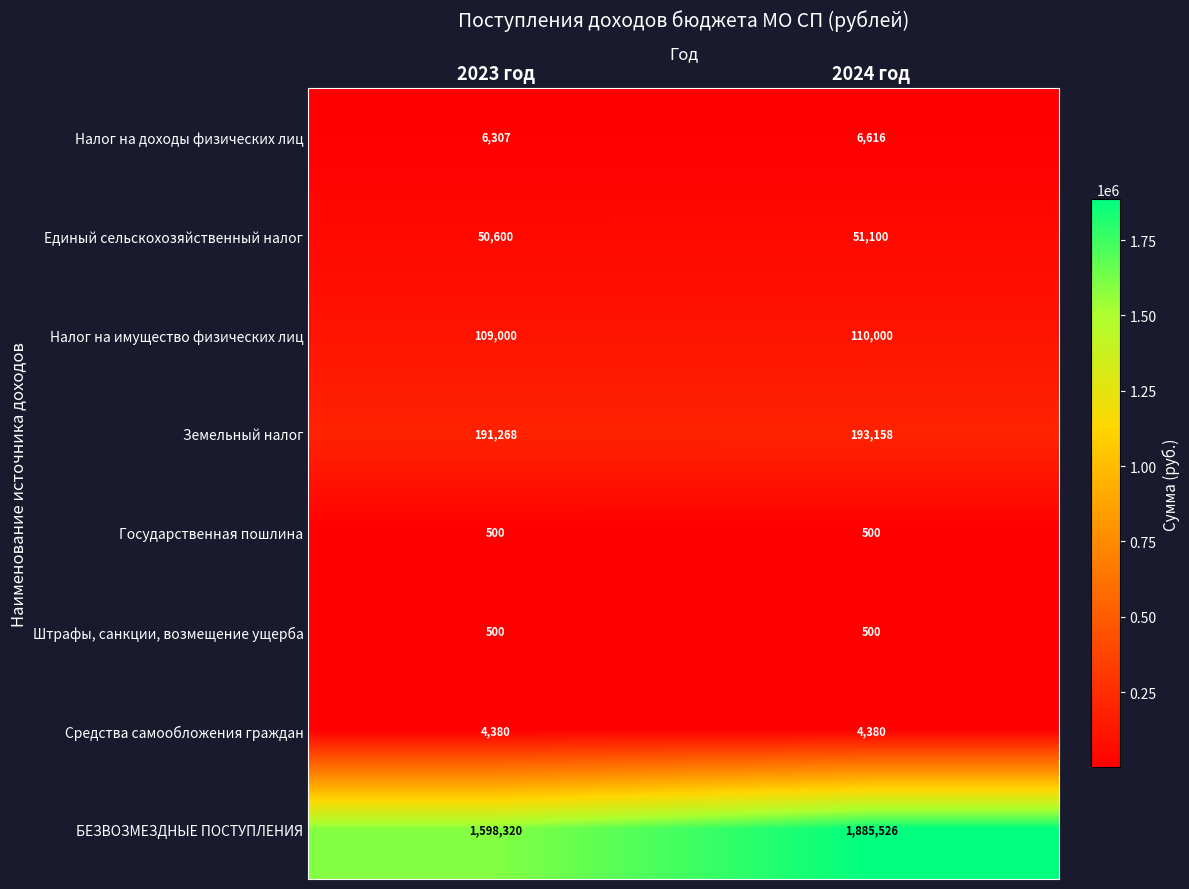

What is the approximate value of Налог на имущество физических лиц at 2023 год, to the nearest 50?

109000